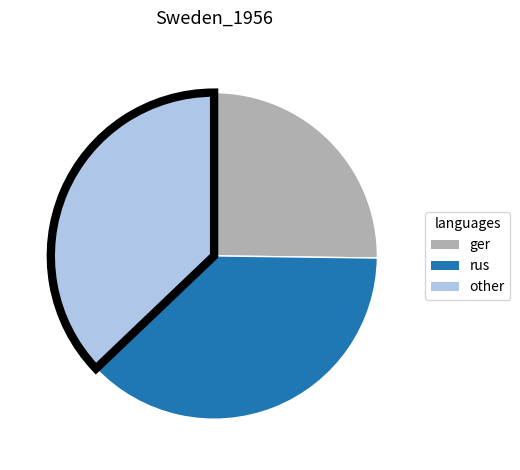

Is there a majority slice in this chart?

No